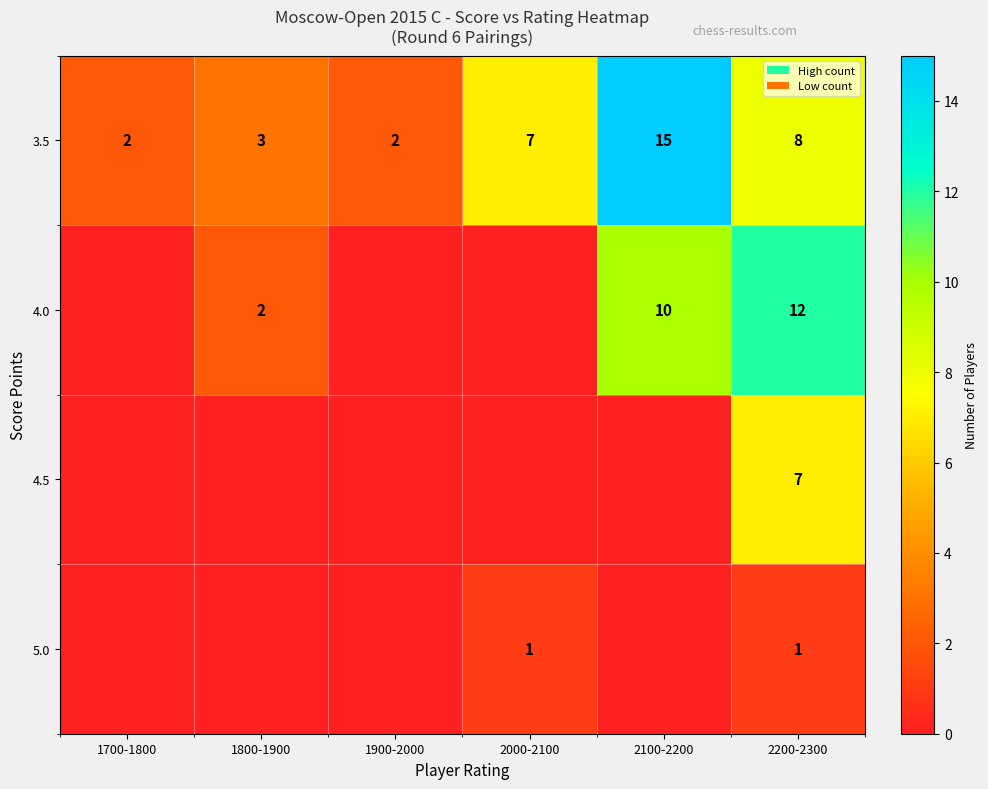

What is the difference between the maximum and minimum values in the 3.5 series?

13